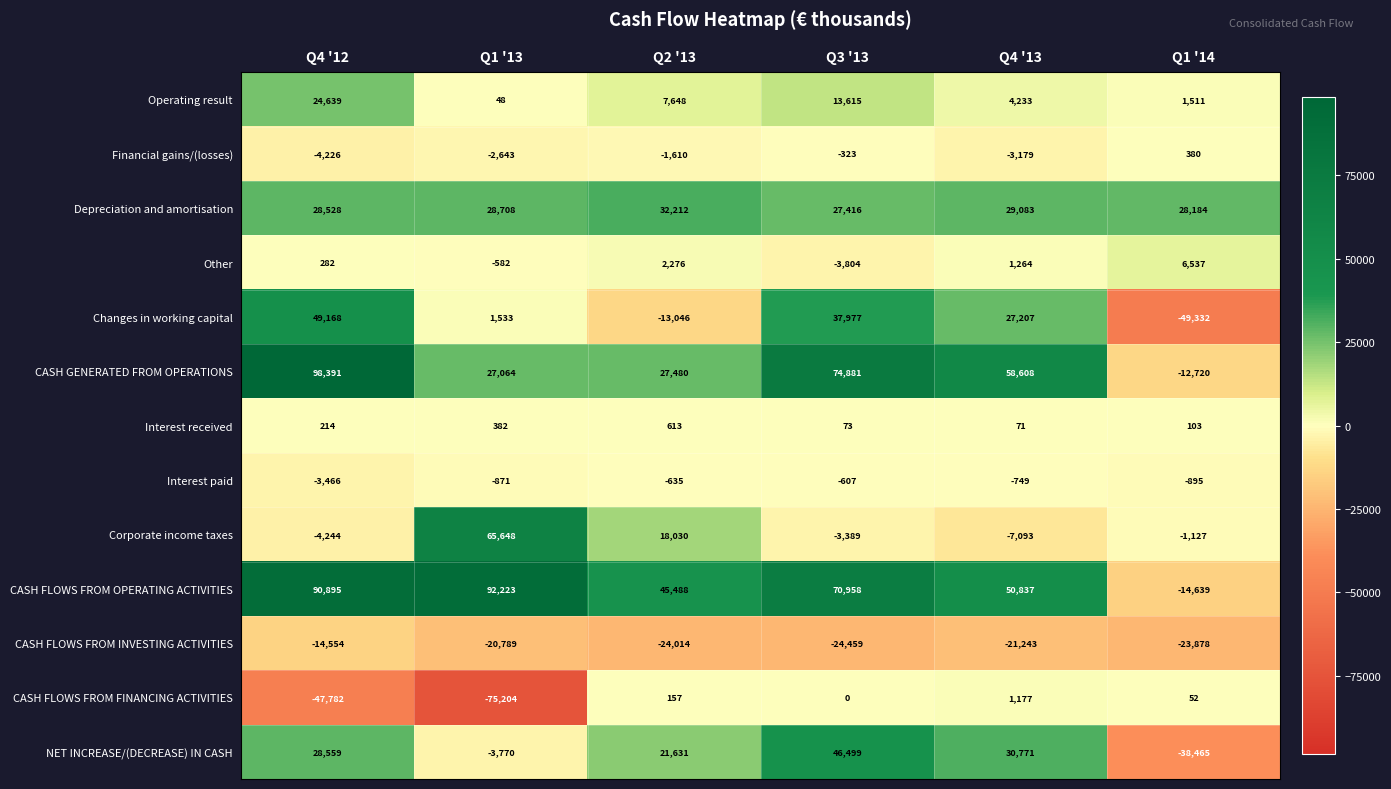

Which series has the largest range (max minus min)?

CASH GENERATED FROM OPERATIONS